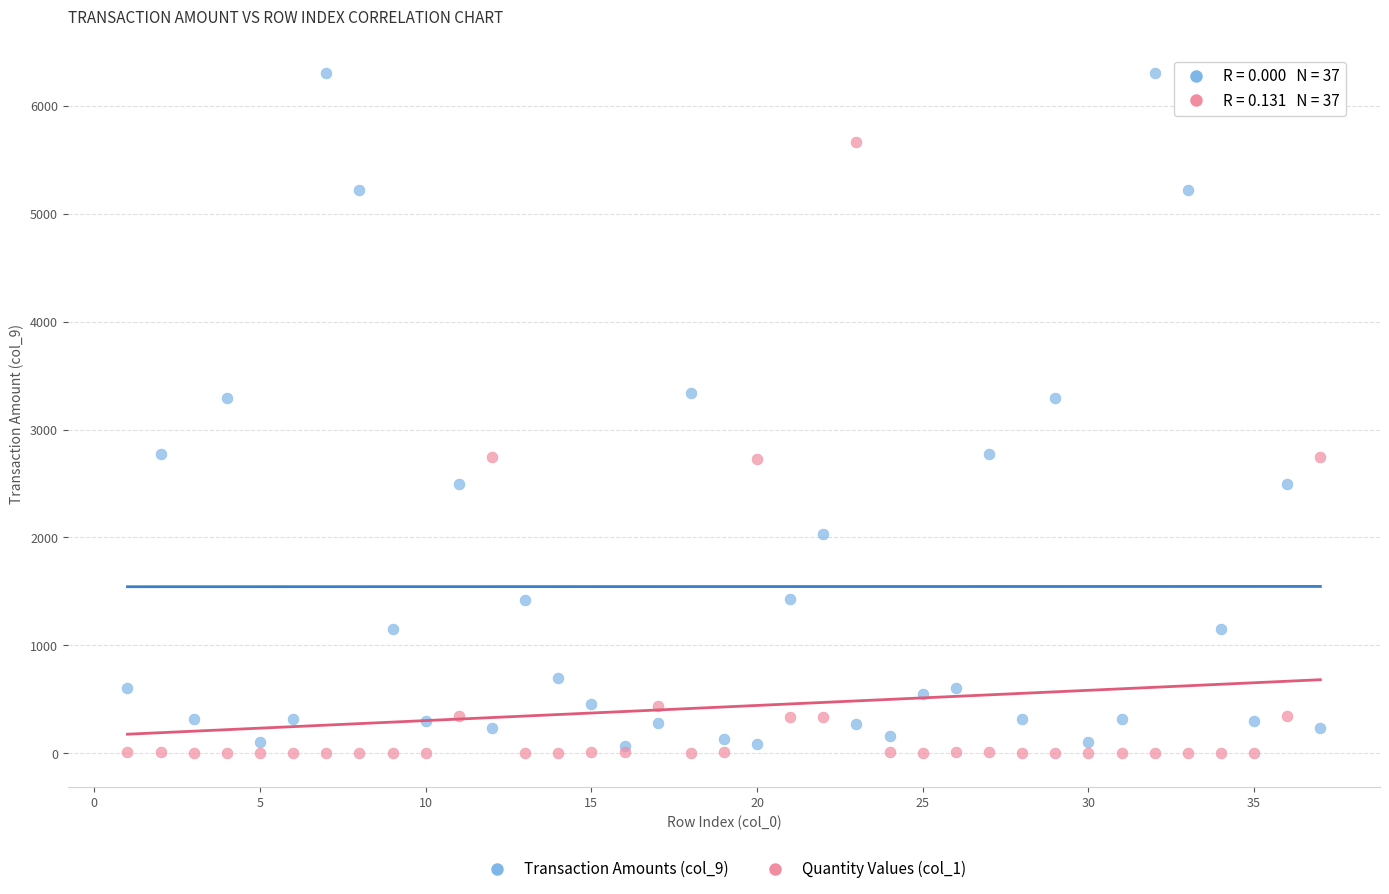

What are all the series names shown in the legend?

Transaction Amounts (col_9), Quantity Values (col_1)